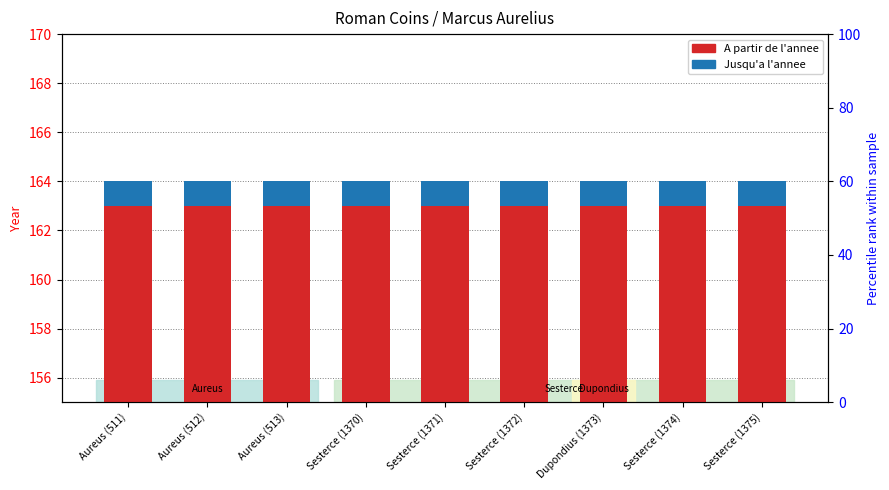

At how many categories does at least one series exceed 79?

9